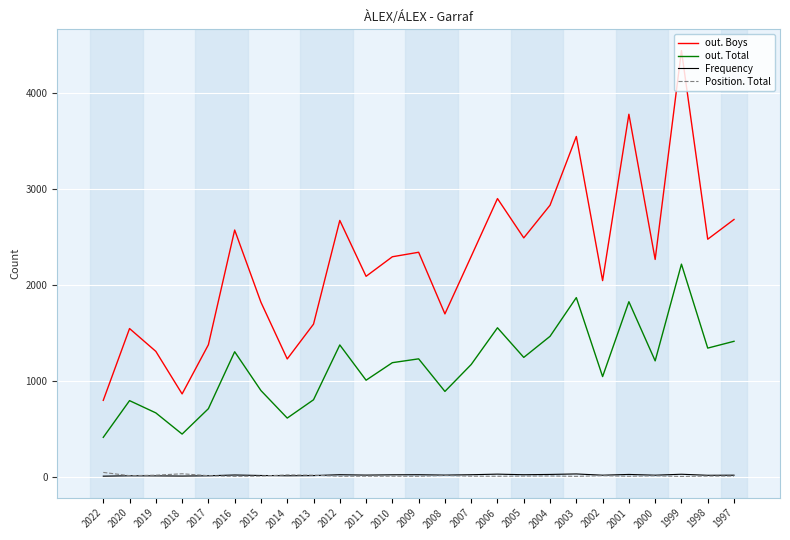

True or false: out. Total has a value of 801 at 2013.

True